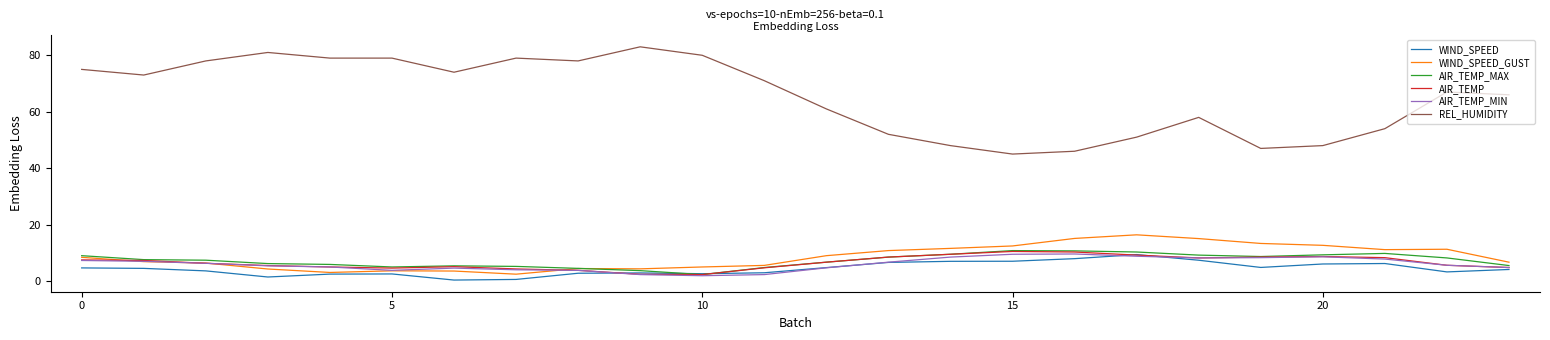

What is the maximum value for WIND_SPEED_GUST?

16.4